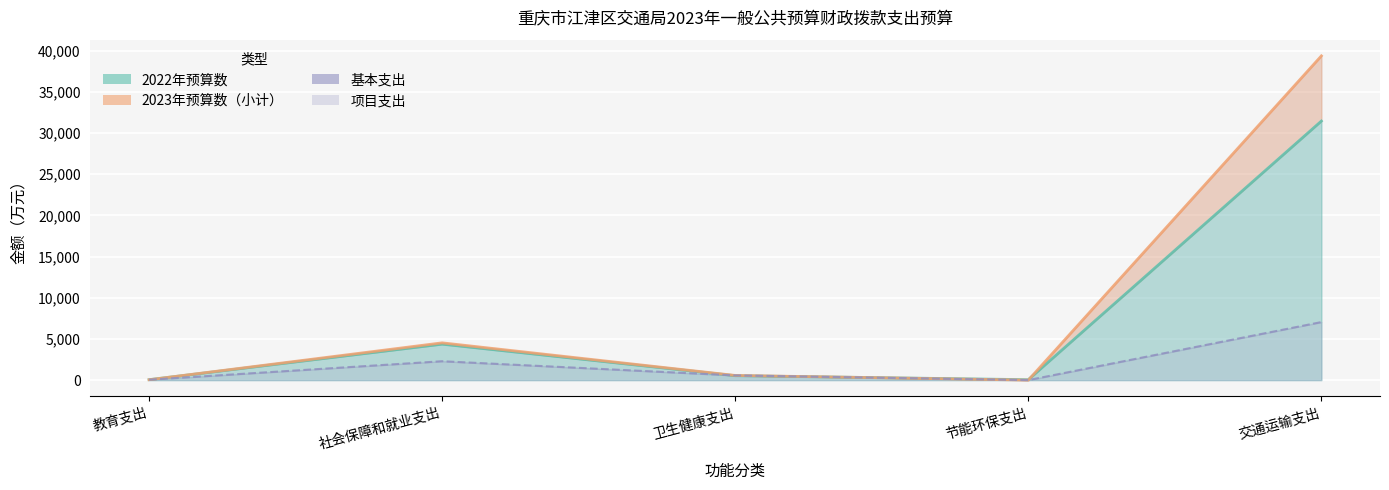

Which label corresponds to the smallest value in the chart?

节能环保支出